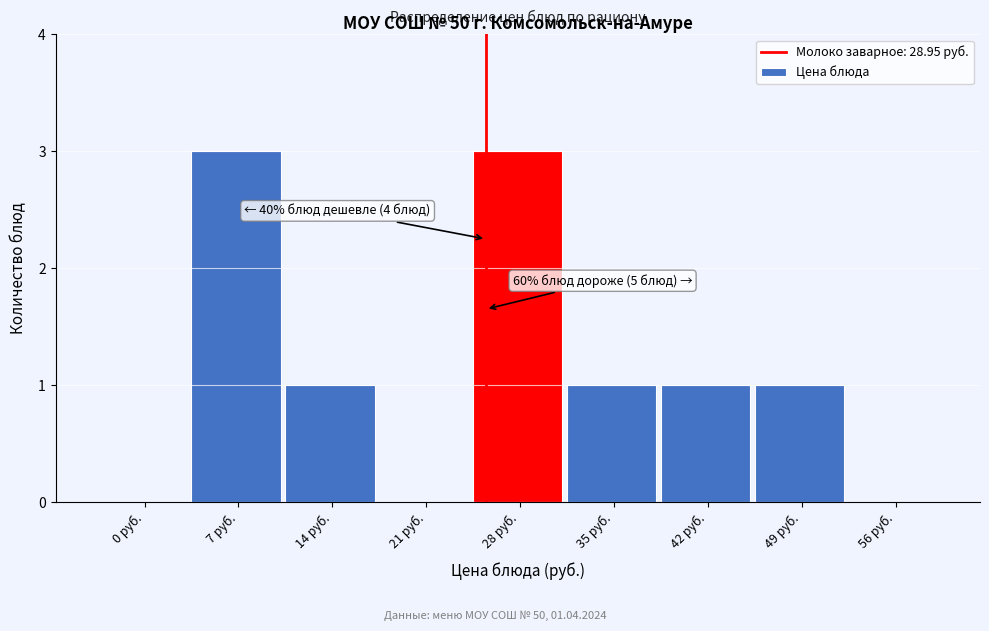

Reading right to left, what are all the values shown in this chart?

56 руб.=0	49 руб.=1	42 руб.=1	35 руб.=1	28 руб.=3	21 руб.=0	14 руб.=1	7 руб.=3	0 руб.=0